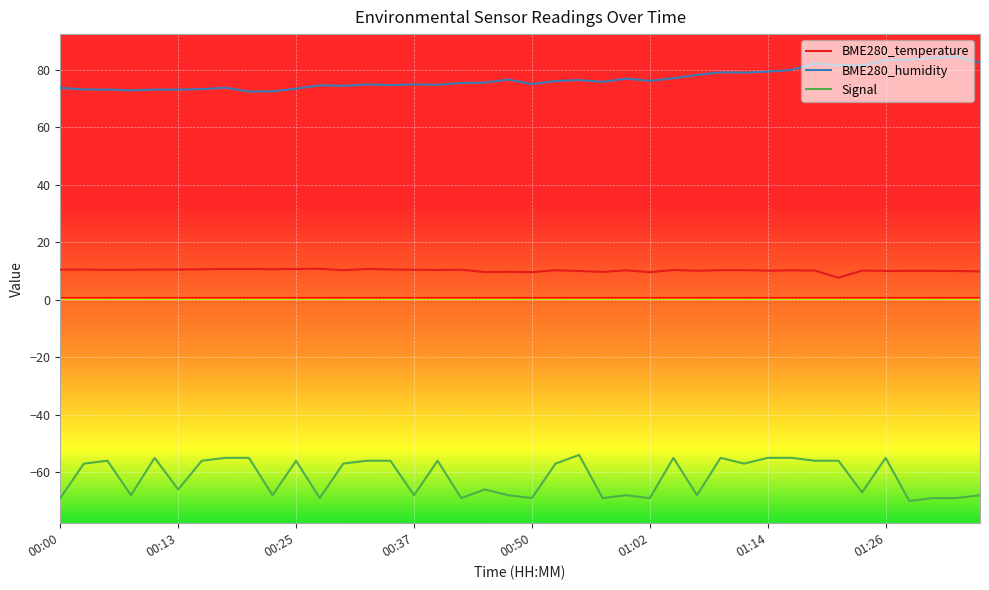

Which series has the largest total across all categories?

BME280_humidity